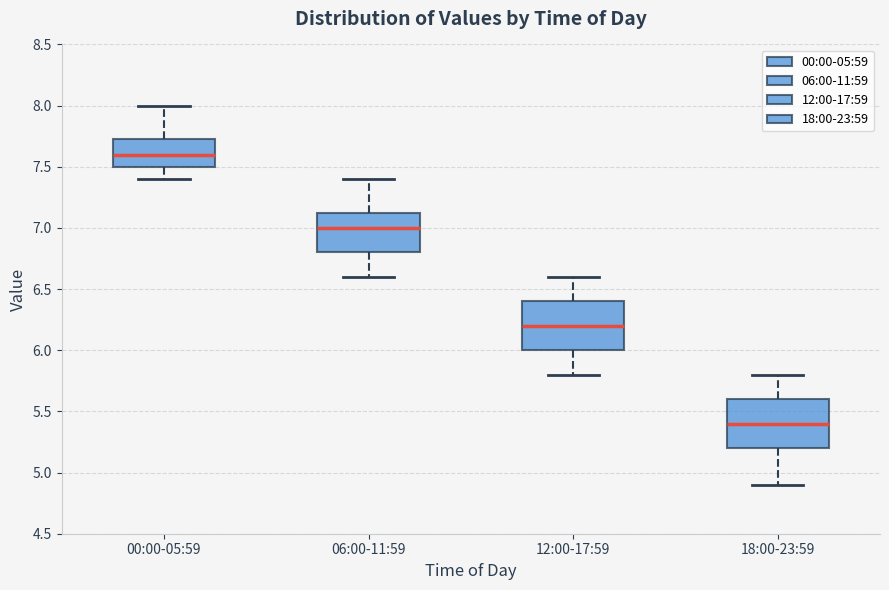

Which box's median line is the lowest?

18:00-23:59